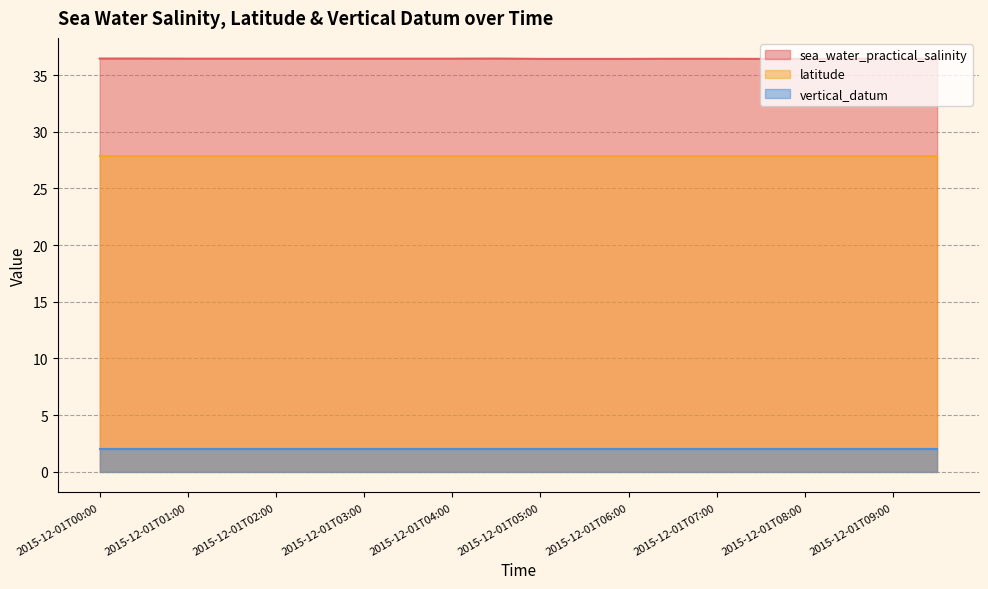

The value of sea_water_practical_salinity at 2015-12-01T09:00 is 36.5. True or false?

True